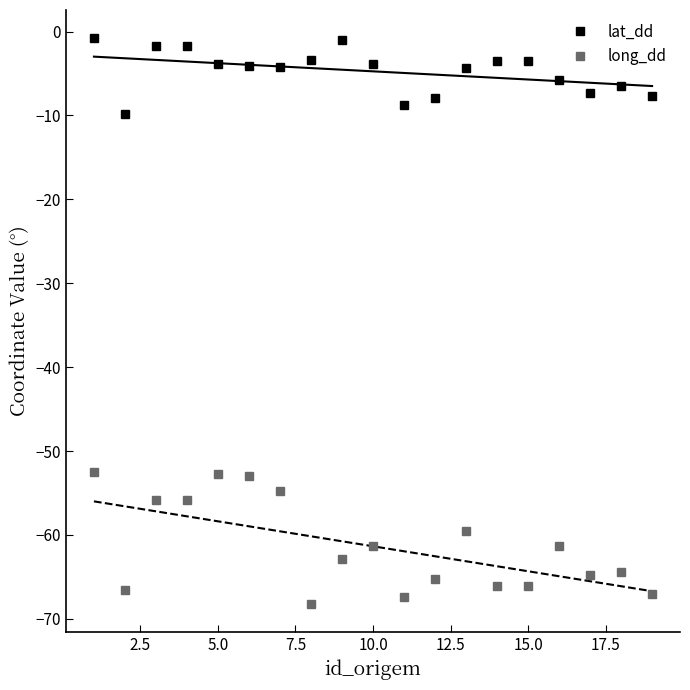

The value of lat_dd at 5.0 is -1.6. True or false?

False